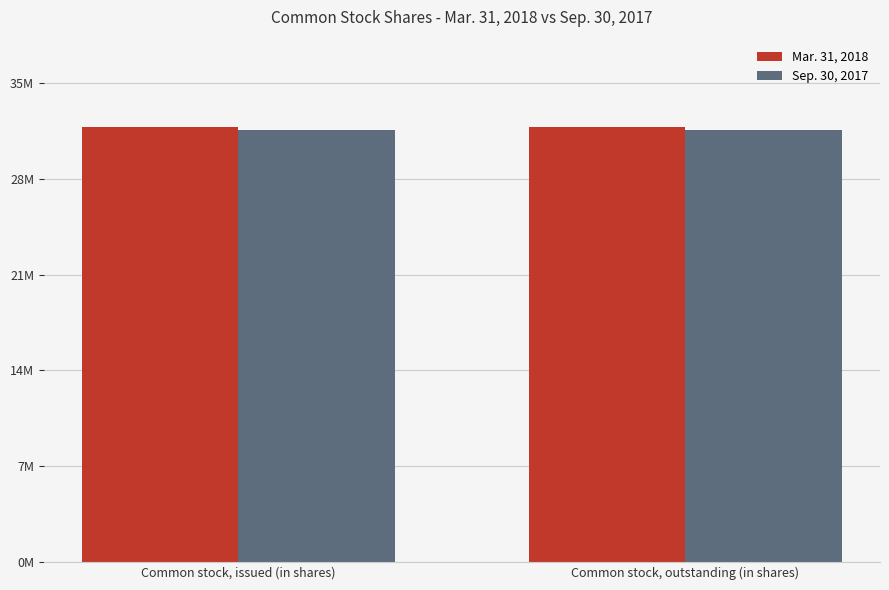

What is the label of the 2nd bar from the right?

Common stock, issued (in shares)